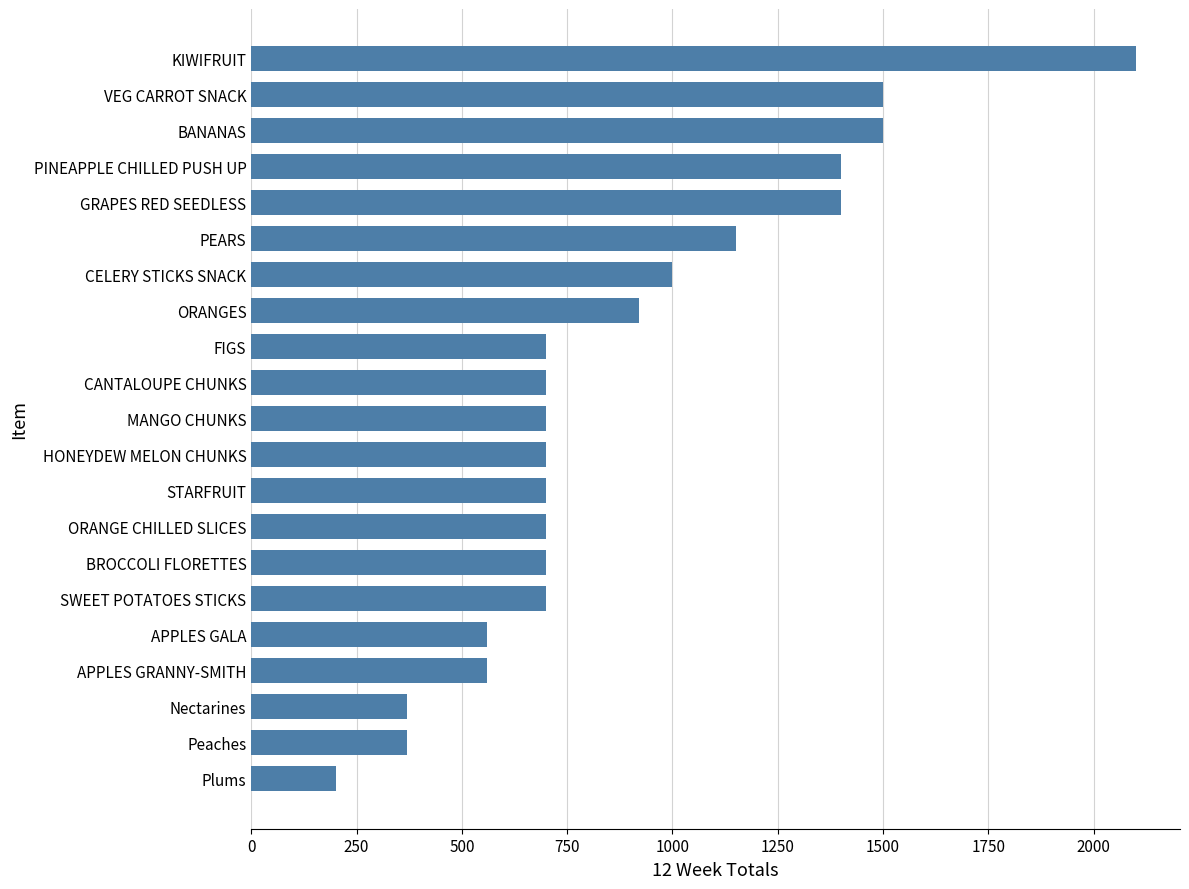

Does the chart contain stacked bars?

No